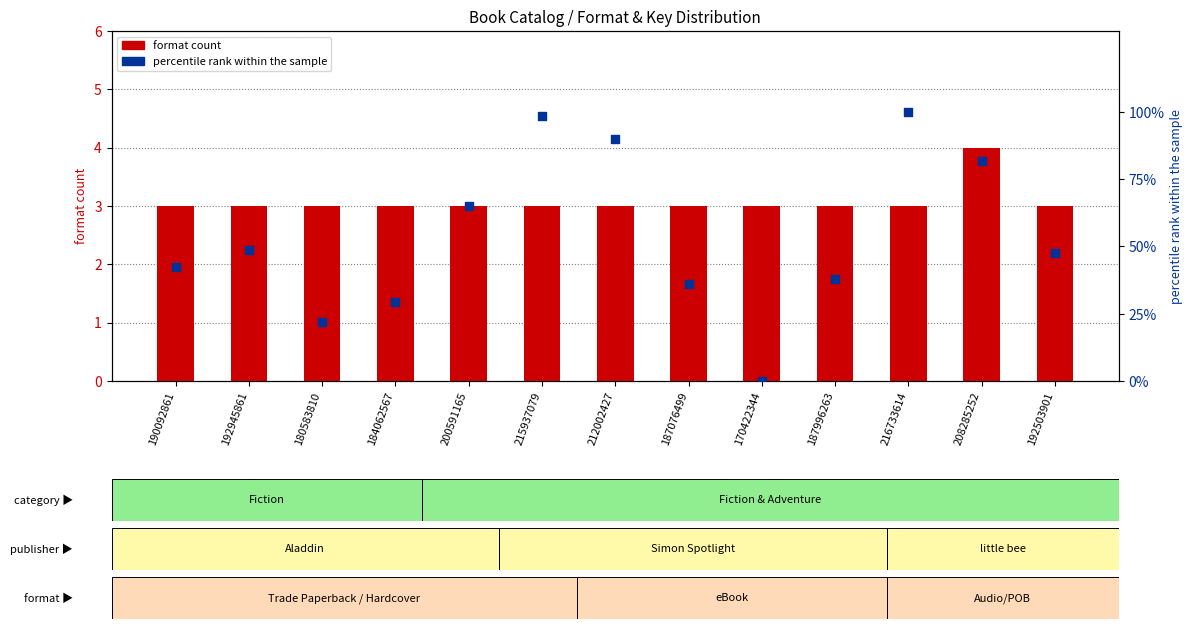

Which series contains the highest Y value?

percentile rank within the sample